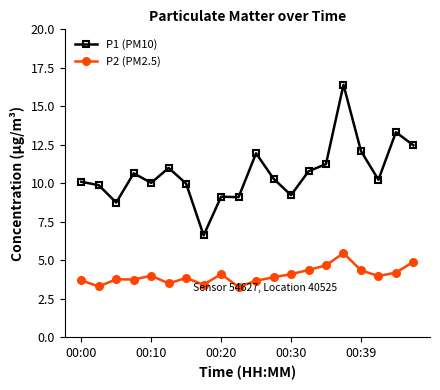

What is the value of the P2 (PM2.5) point at the 16th from the left?

5.5